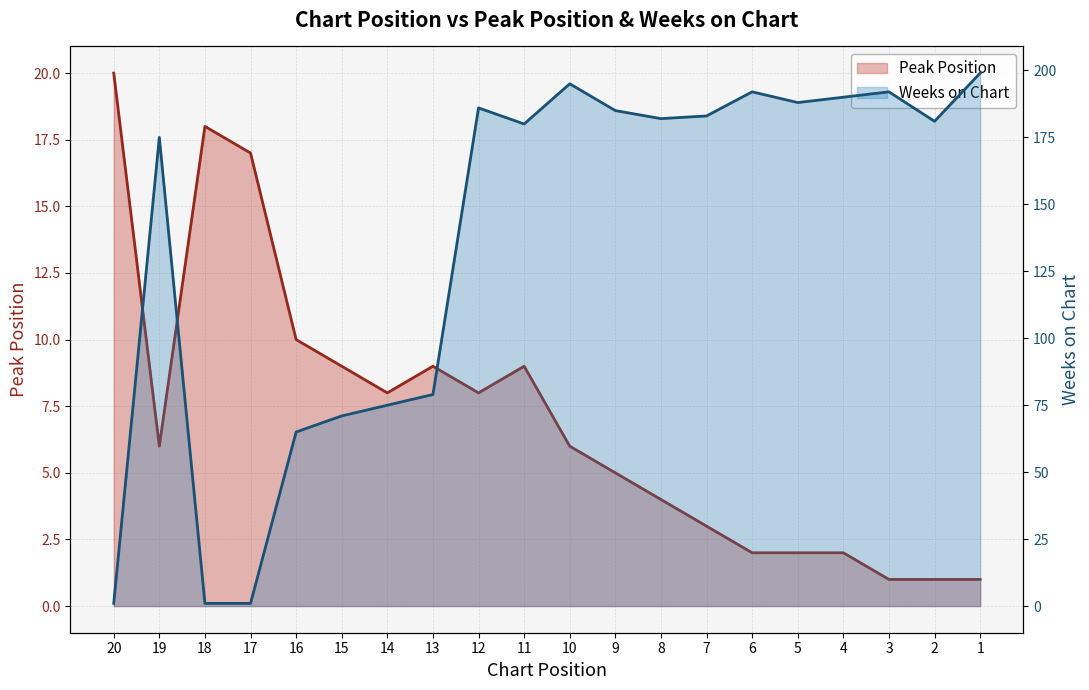

What is the difference between the highest and lowest values at 5?

186